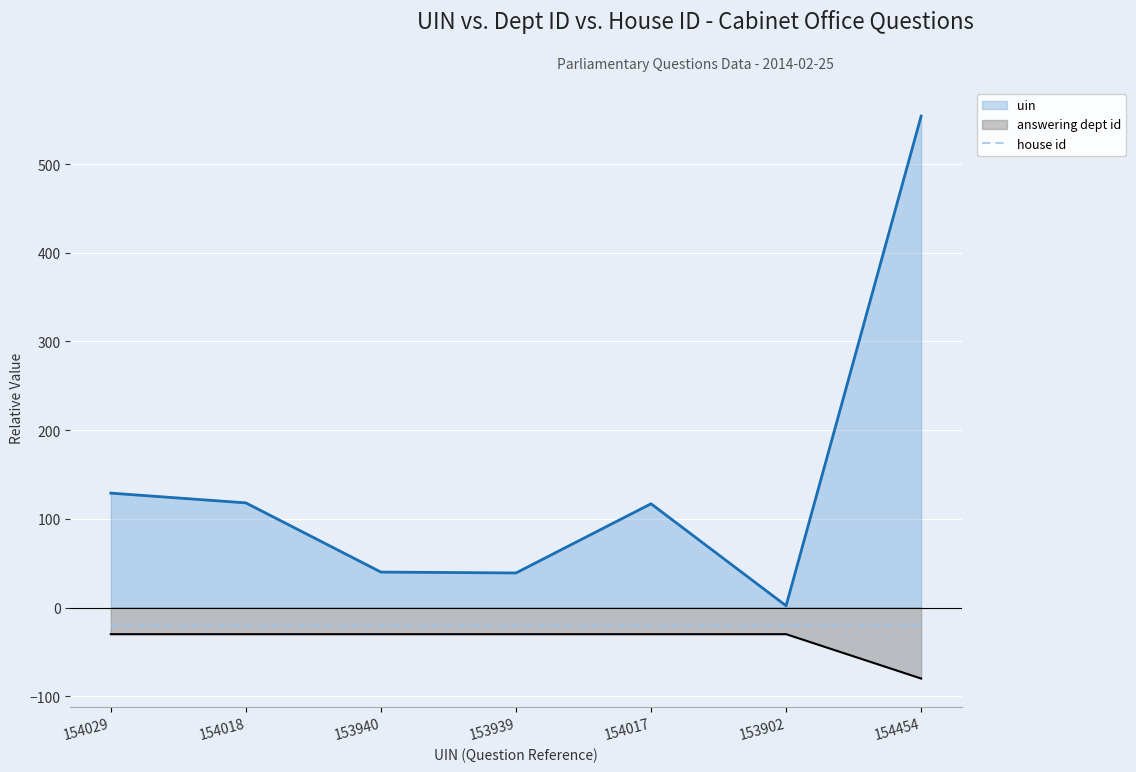

What is the sum of all answering dept id values?

-260